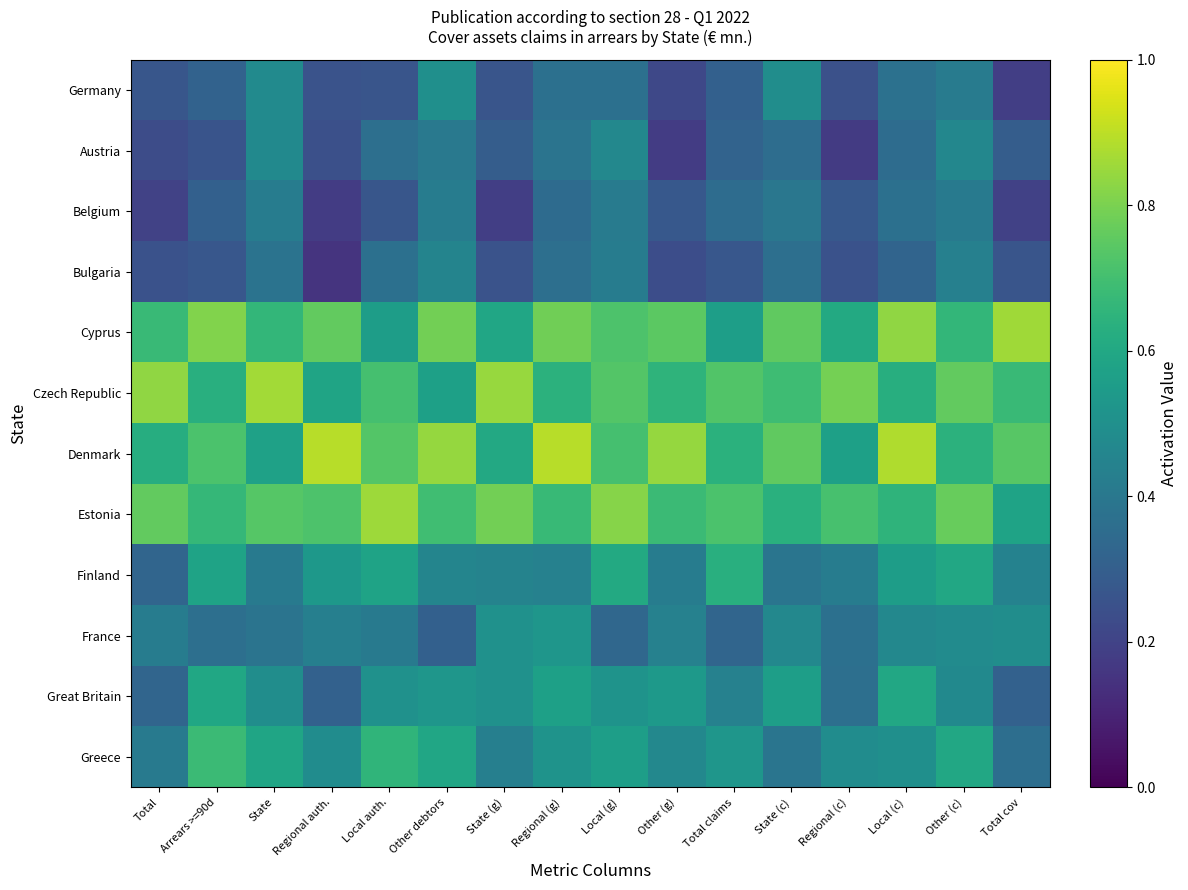

What is the greatest value displayed?

0.9